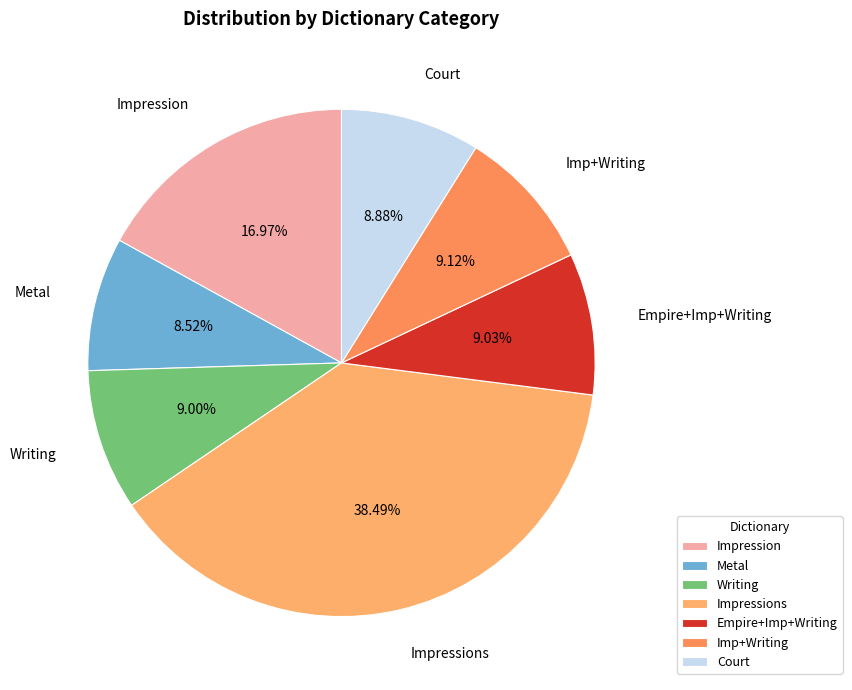

How many segments does this pie chart have?

7